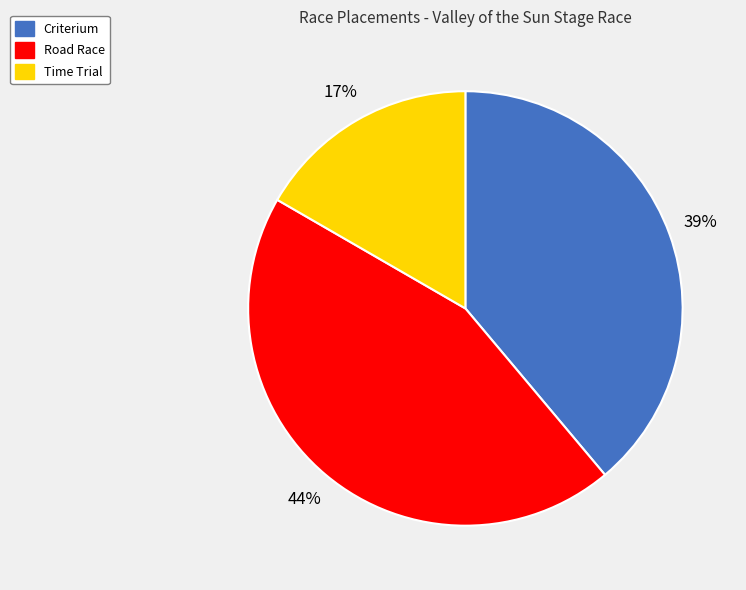

Rank the categories by value from highest to lowest.

Road Race, Criterium, Time Trial